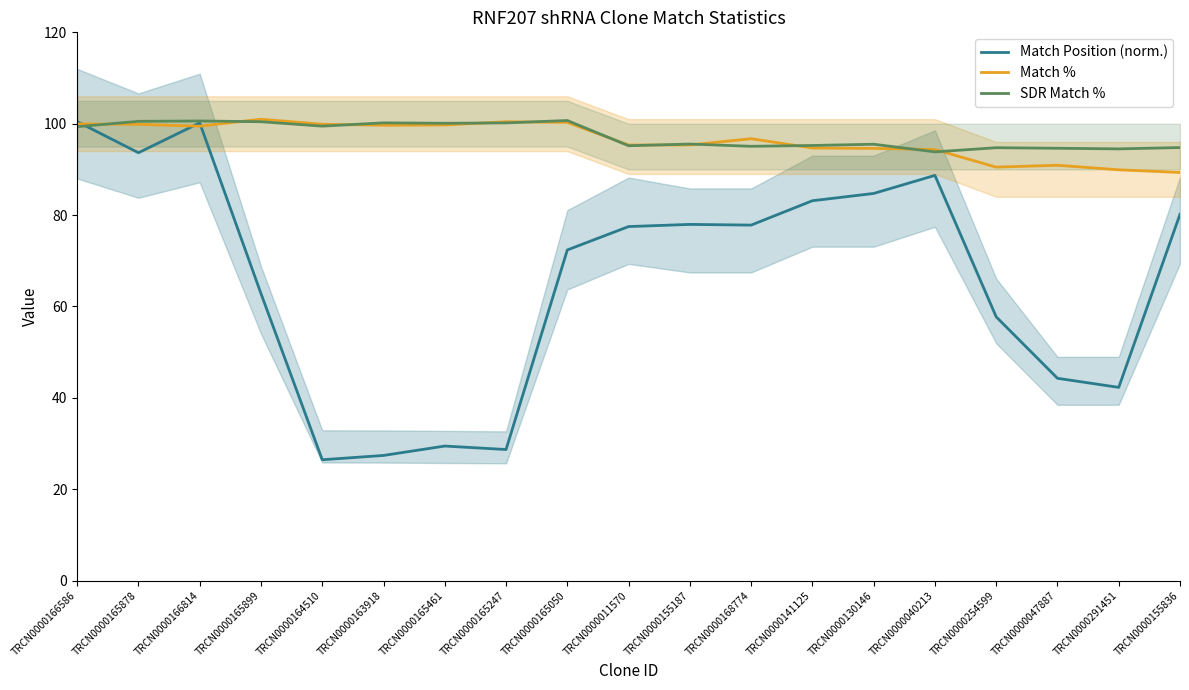

What are all the series names shown in the legend?

Match Position (norm.), Match %, SDR Match %